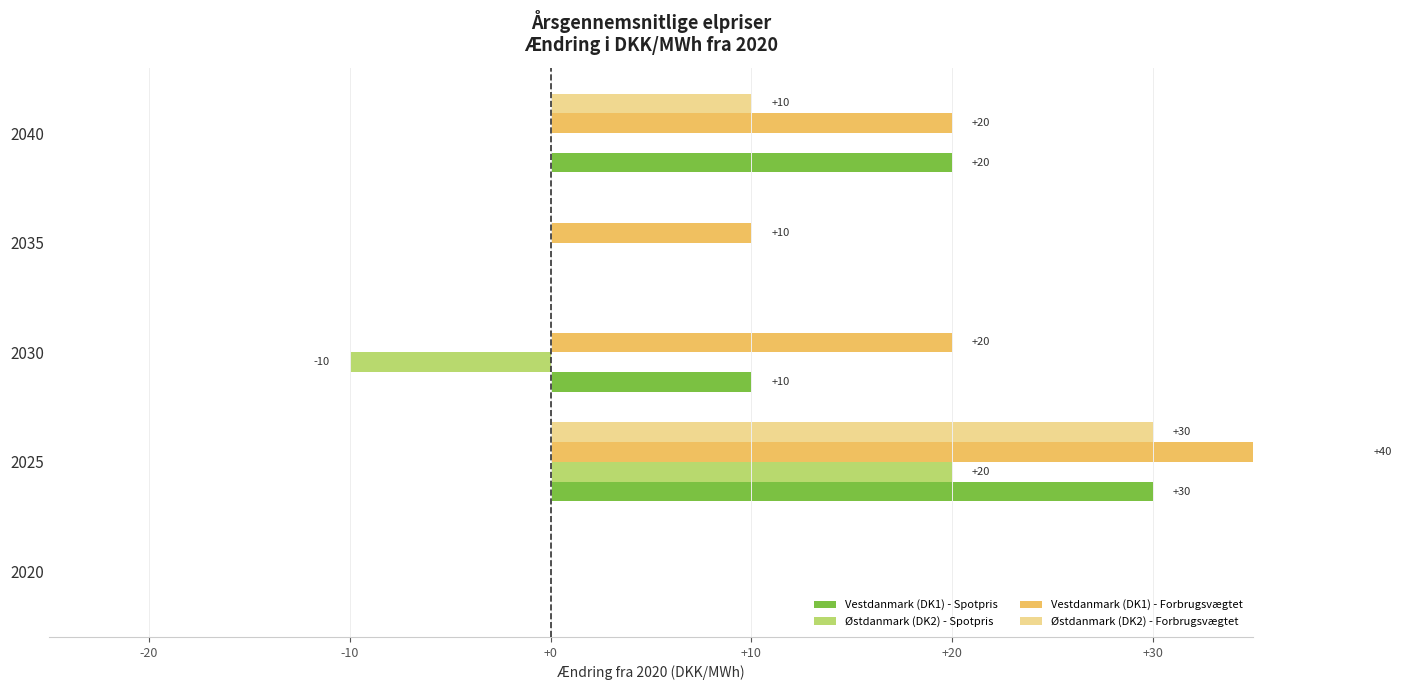

What is the sum of the Vestdanmark (DK1) - Spotpris values at 2035 and 2030?

10